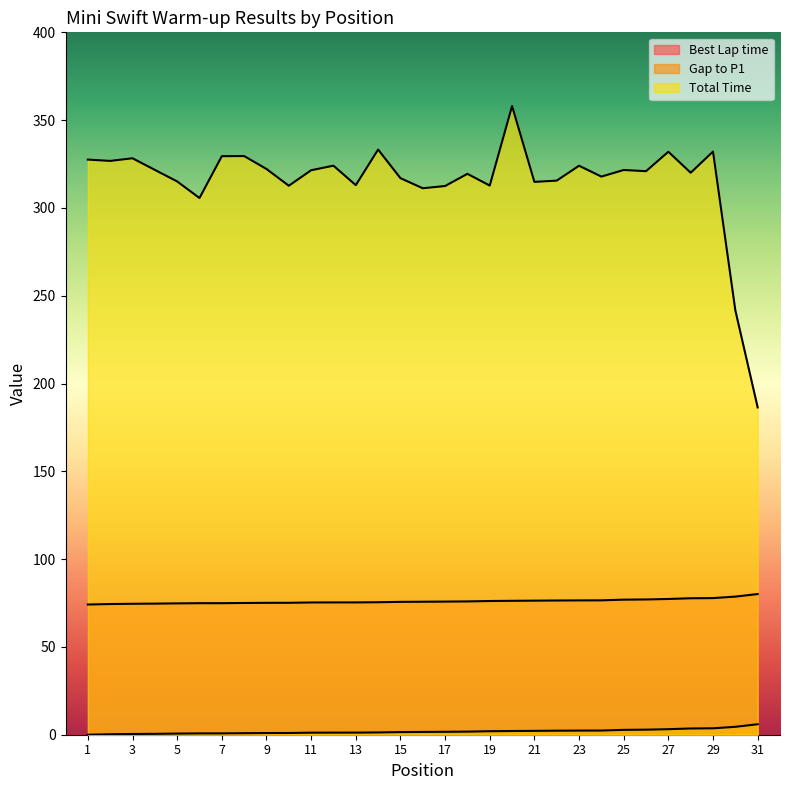

Is it true that Total Time equals 315.1 at 5?

True